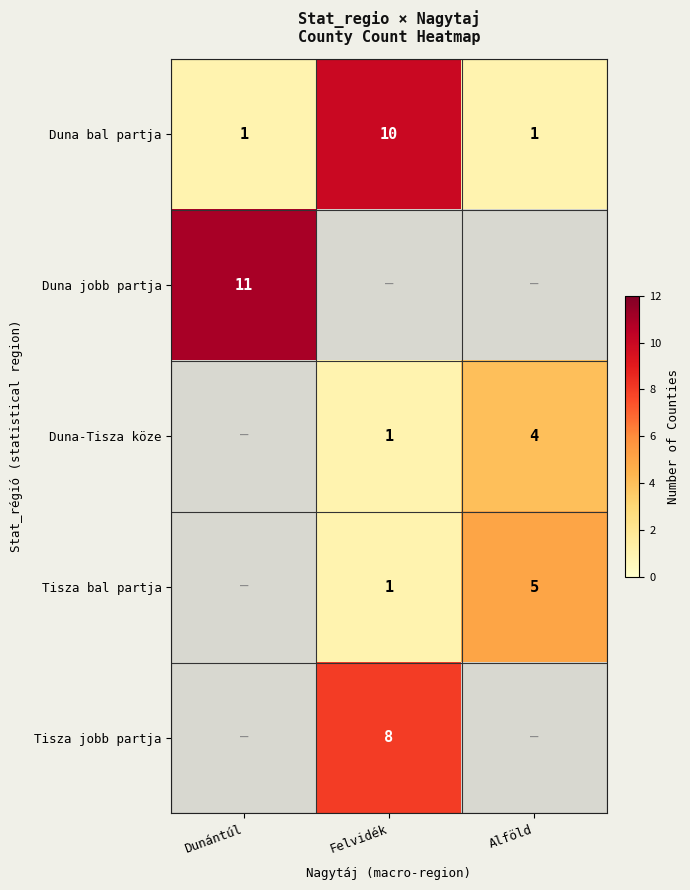

The value of Duna bal partja at Dunántúl is 0. True or false?

False